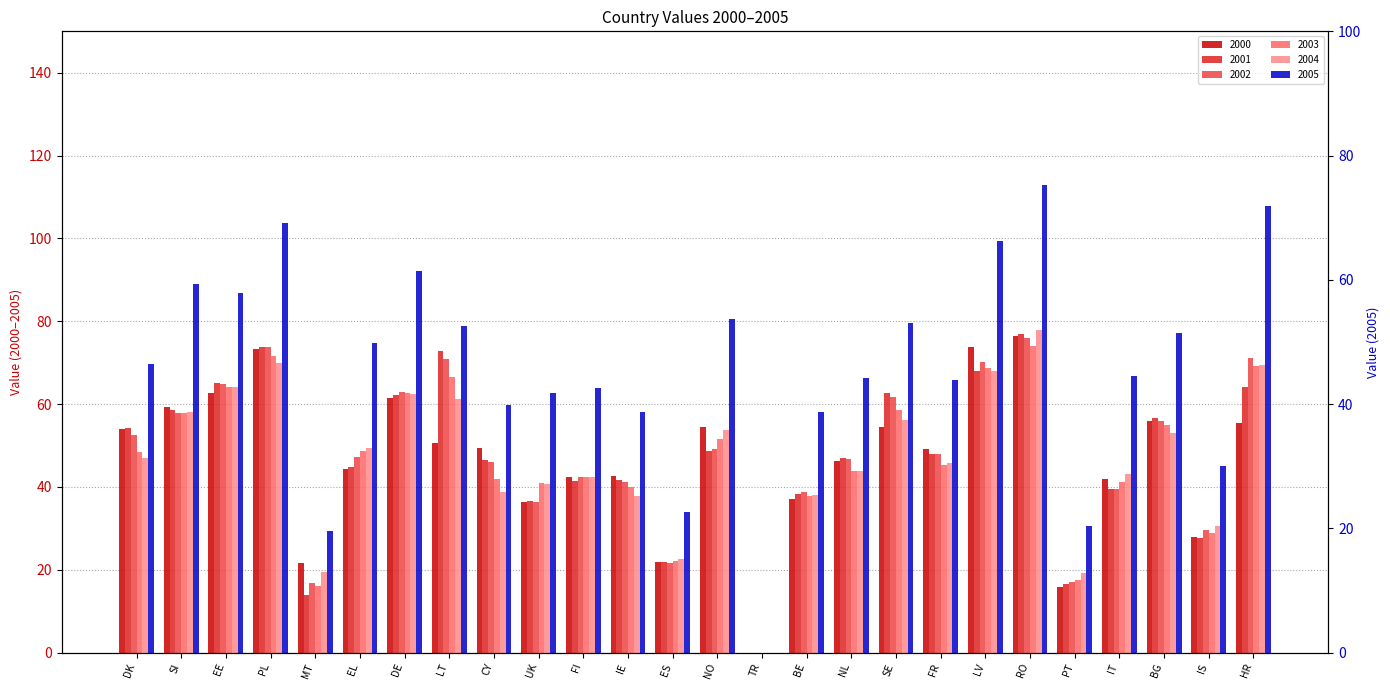

What are all the series names shown in the legend?

2000, 2001, 2002, 2003, 2004, 2005